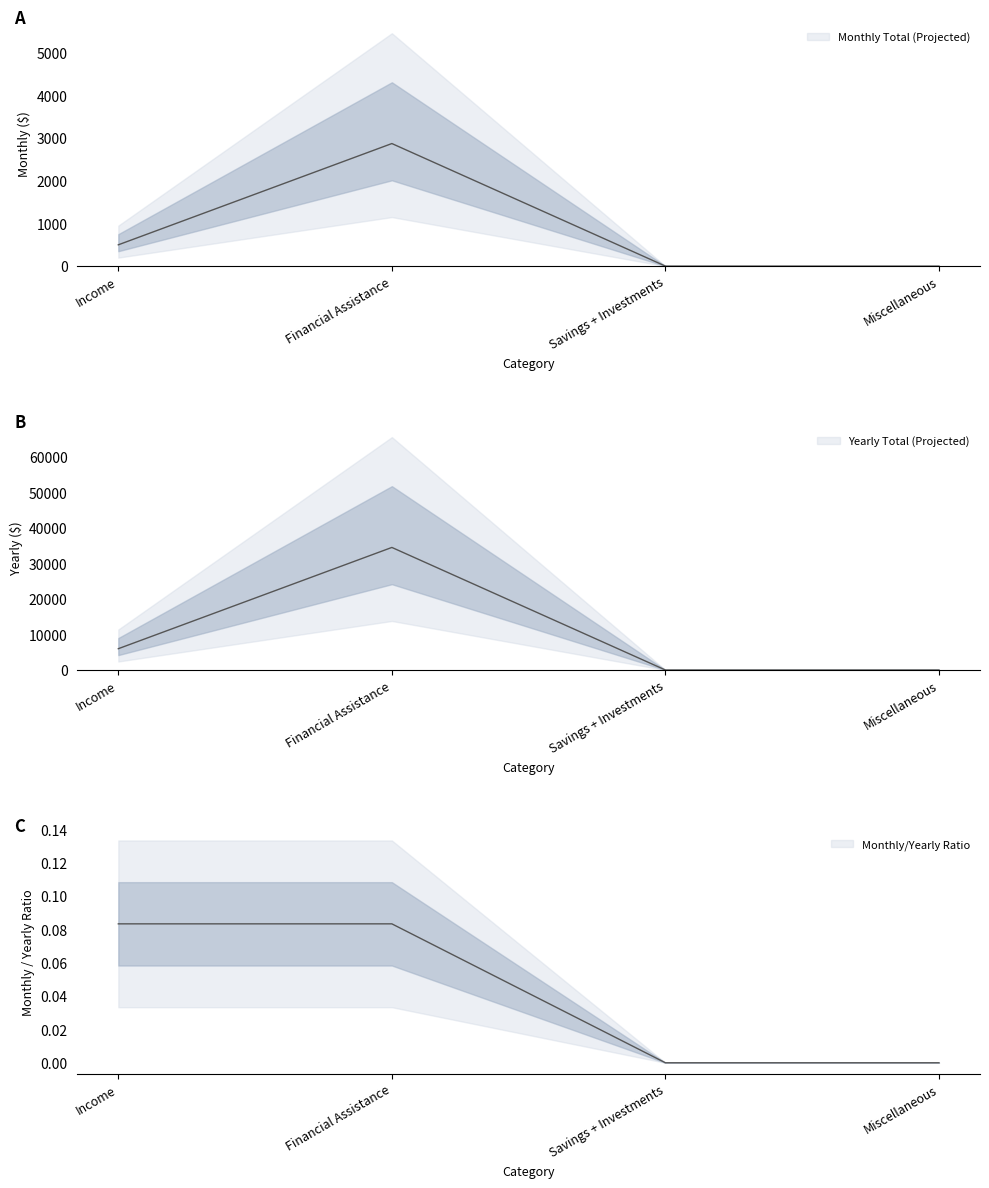

What is the sum of all Monthly Total (Projected) values?

3375